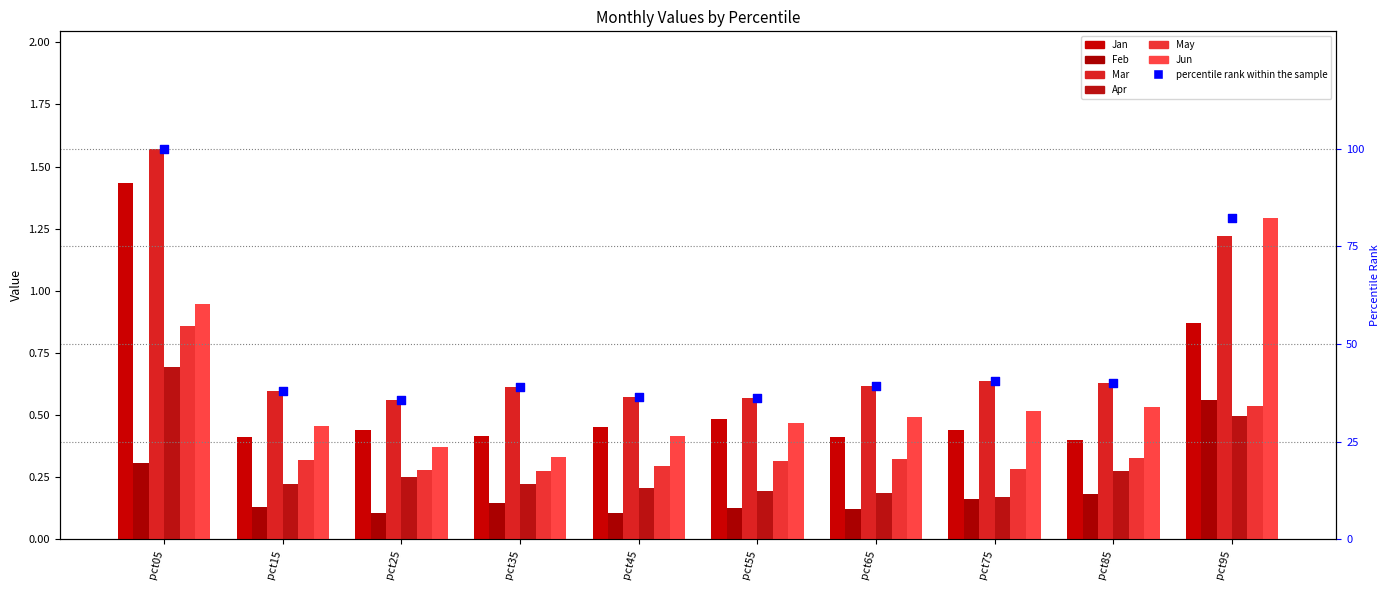

What is the total value across all series at pct05?

5.8